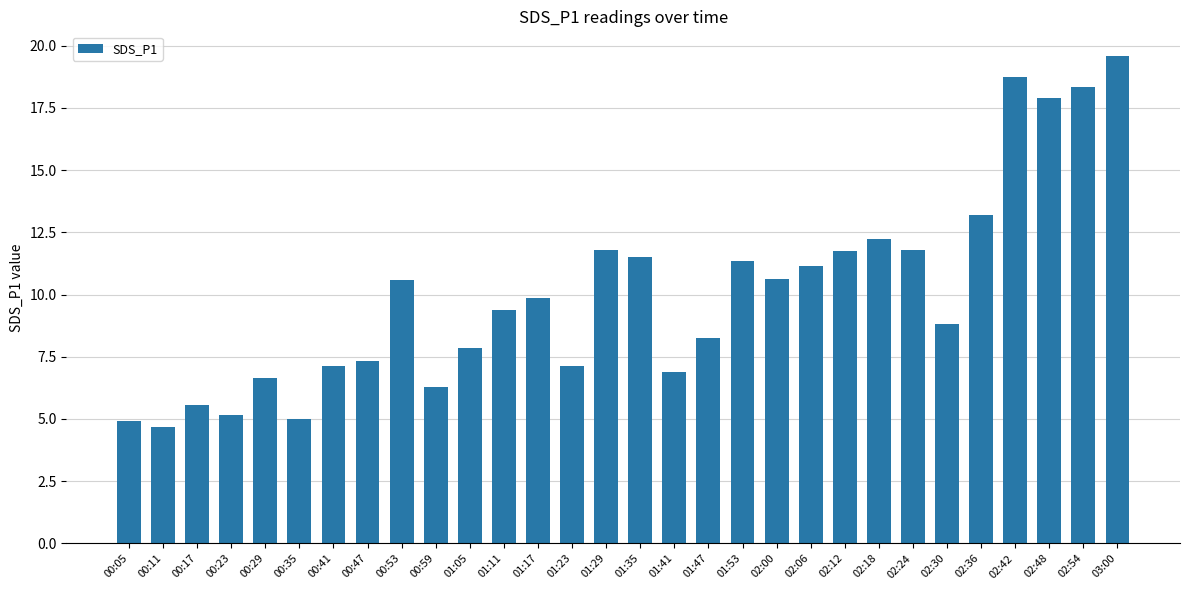

What is the greatest value displayed?

19.6